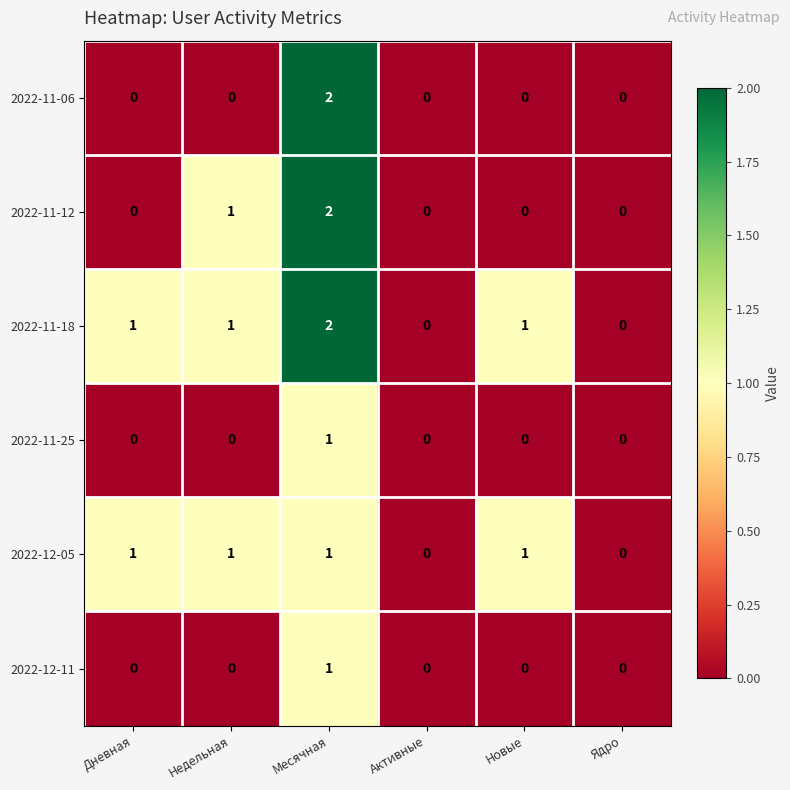

At which category is the sum across all series the highest?

Месячная